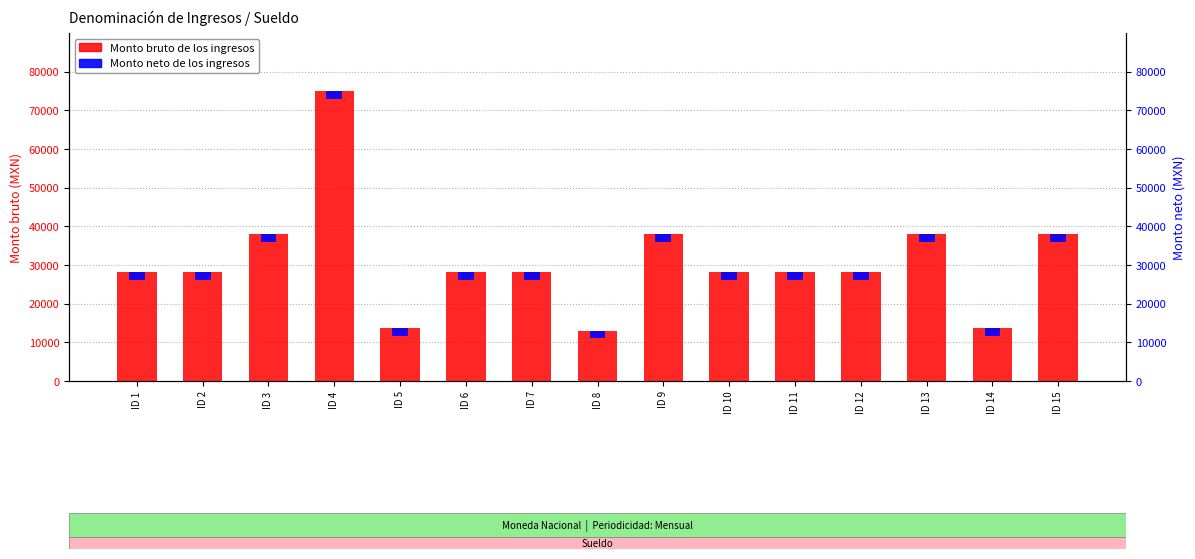

What is the total value across all series at ID 12?

30080.4